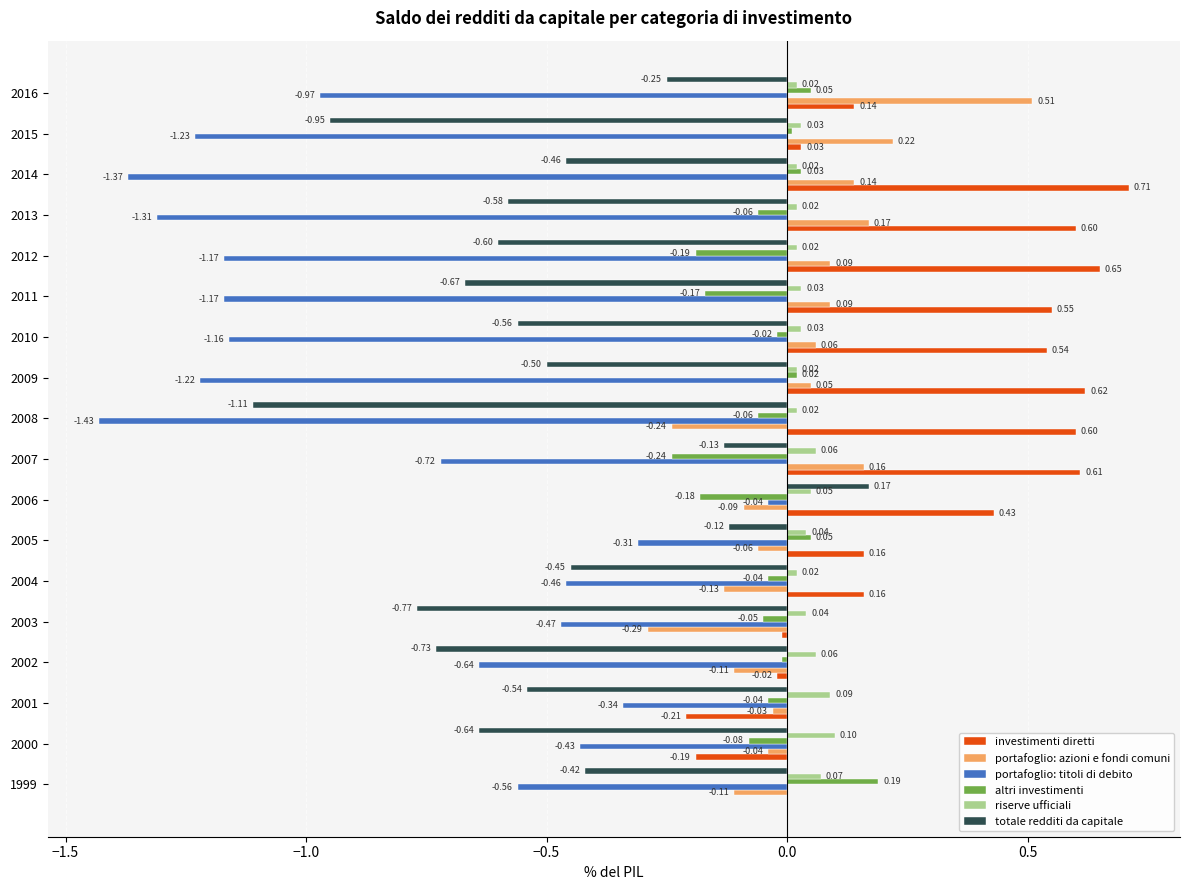

Is the value of portafoglio: titoli di debito at 2004 greater than the value of riserve ufficiali at 2009?

No